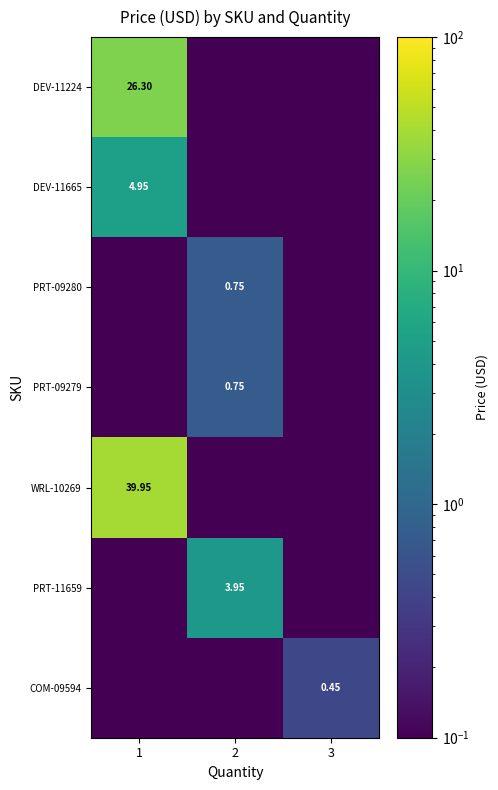

Count the number of data series in this chart.

7